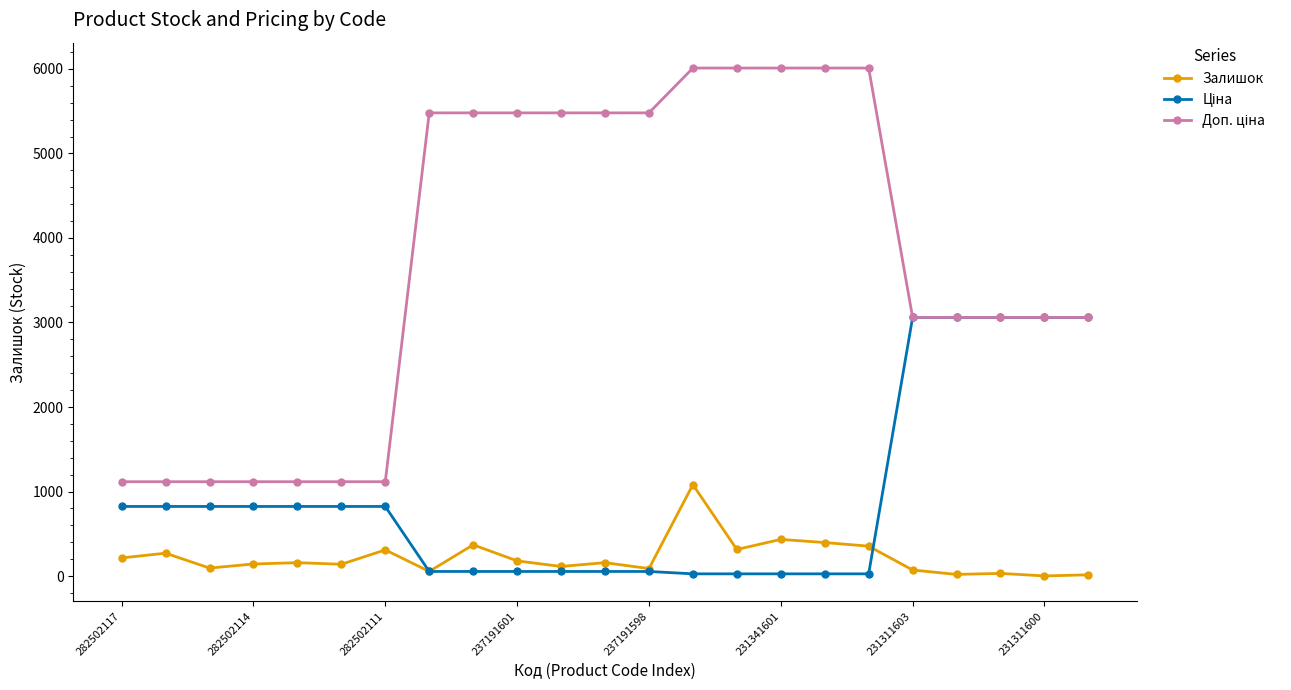

What is the maximum value for Залишок?

1082.0